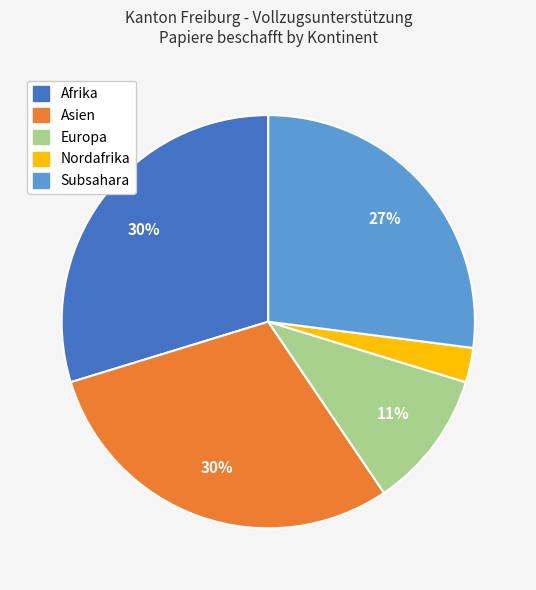

Between Afrika and Subsahara, which is larger?

Afrika